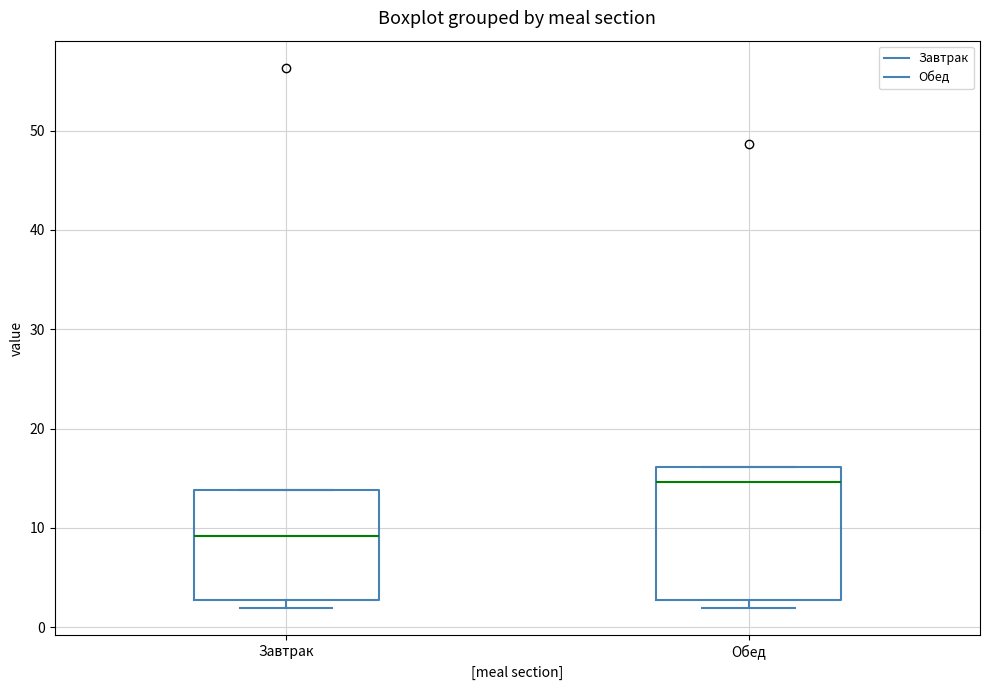

Reading left to right, read every box against the y-axis: the position of its median line, the range the box covers, and the ends of its whiskers. The values are not printed on the chart, so give them approximately, as read against the axis.

Завтрак: median 9, box 3 to 14, whiskers 2 to 14
Обед: median 15, box 3 to 16, whiskers 2 to 16